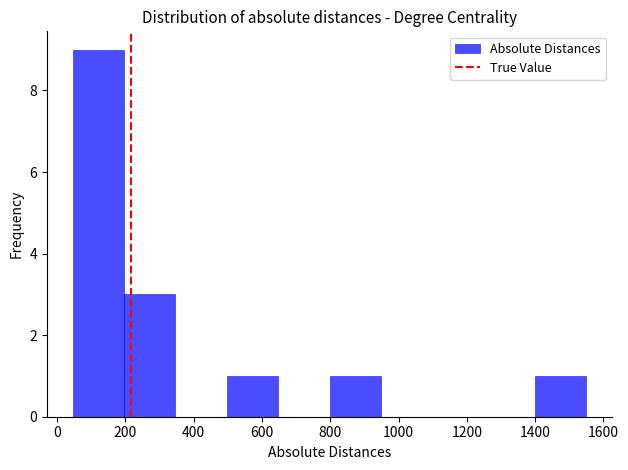

Over which range of the x-axis is the bar tallest?

40 to 200